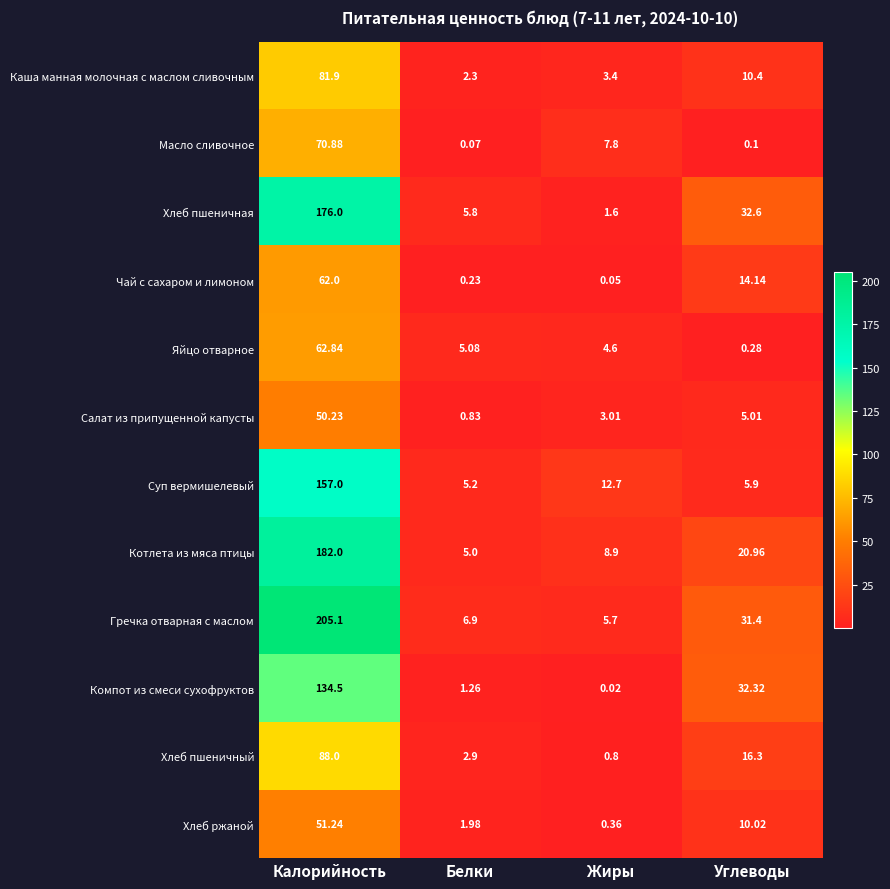

Which series has the largest range (max minus min)?

Гречка отварная с маслом